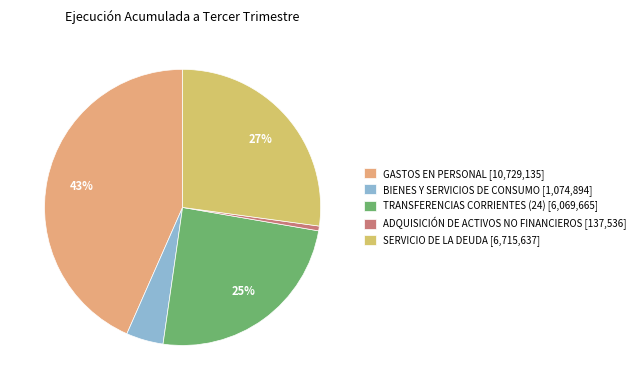

Does BIENES Y SERVICIOS DE CONSUMO account for over 50% of the chart?

No